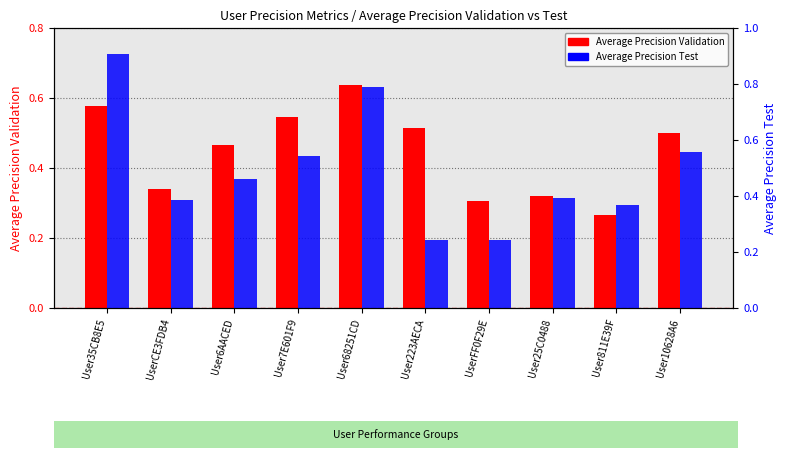

What is the total value across all series at User7E601F9?

1.1